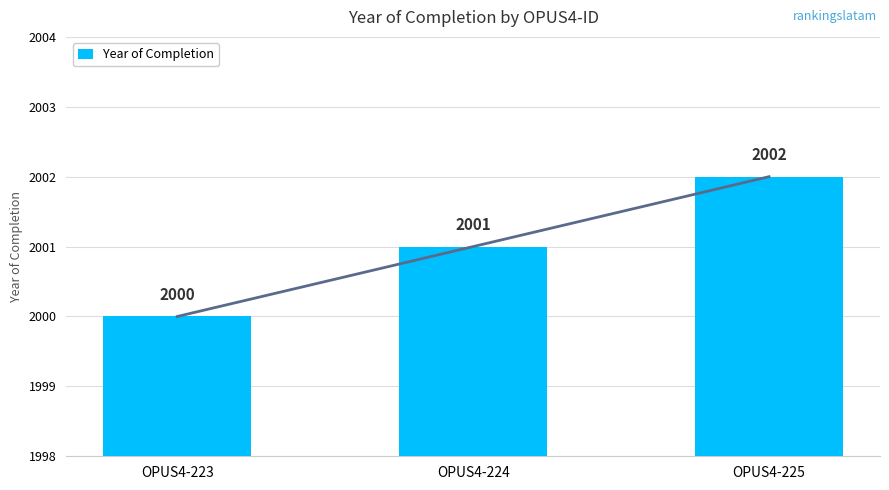

What is the minimum value shown in the chart?

2000